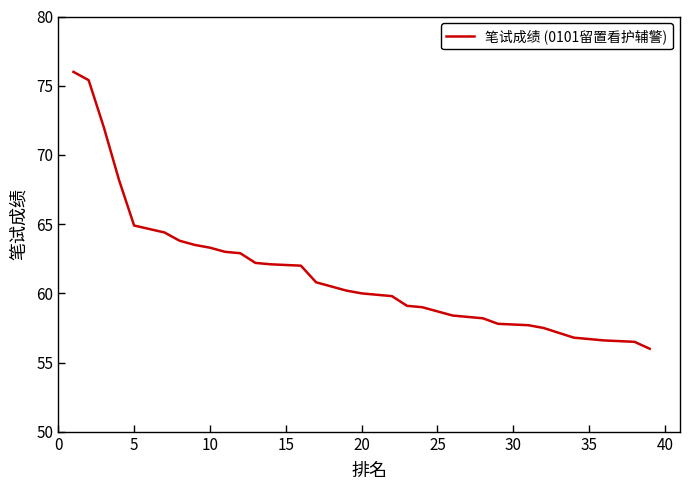

What is the sum of all values?

2391.2